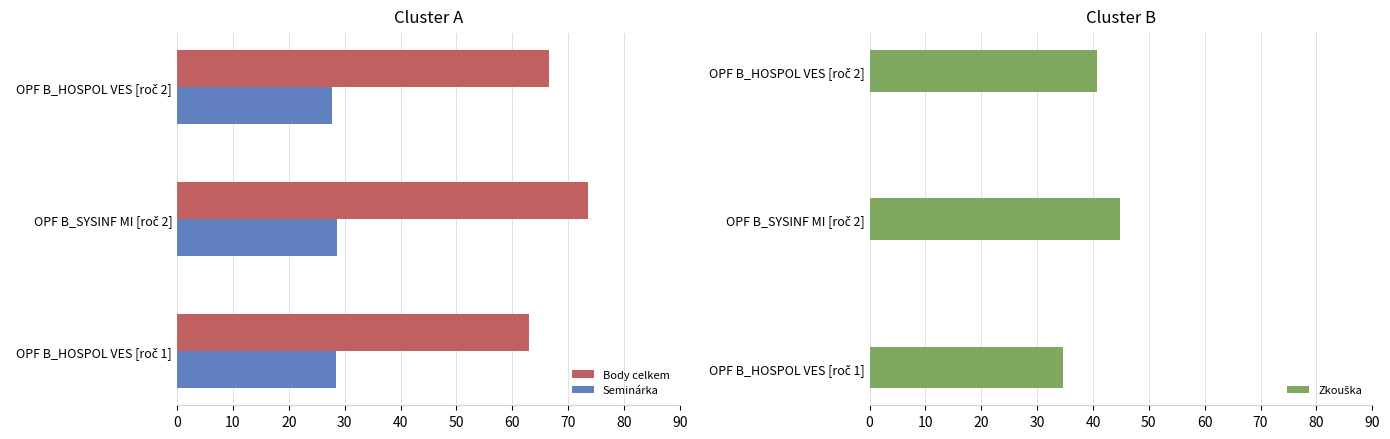

What is the sum of all Seminárka values?

84.8